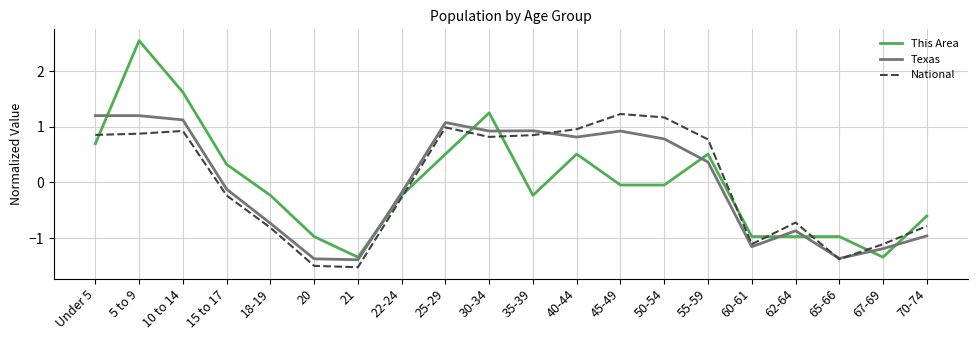

What position from the right is 25-29?

12